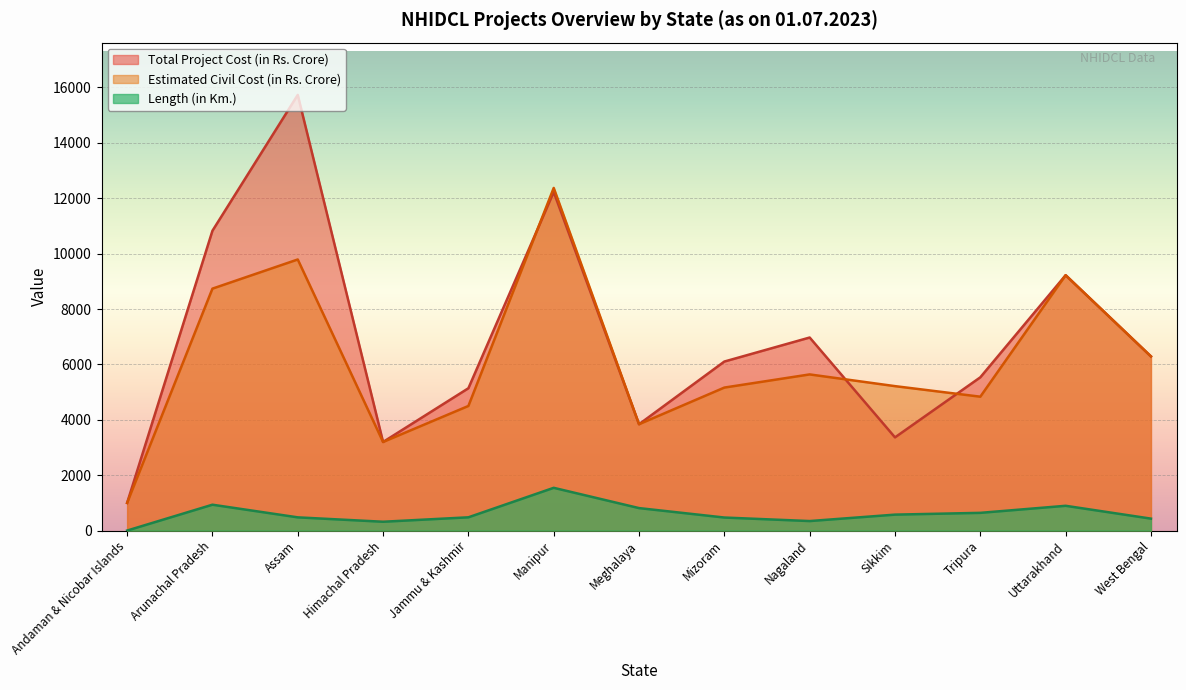

Reading right to left, what are all the values shown in this chart?

Length (in Km.): West Bengal=432.5	Uttarakhand=896.0	Tripura=641.1	Sikkim=577.0	Nagaland=344.9	Mizoram=472.0	Meghalaya=812.9	Manipur=1544.9	Jammu & Kashmir=480.0	Himachal Pradesh=320.0	Assam=478.5	Arunachal Pradesh=935.2	Andaman & Nicobar Islands=2.0
Estimated Civil Cost (in Rs. Crore): West Bengal=6290.0	Uttarakhand=9221.5	Tripura=4834.9	Sikkim=5216.0	Nagaland=5639.1	Mizoram=5164.0	Meghalaya=3841.2	Manipur=12372.3	Jammu & Kashmir=4500.0	Himachal Pradesh=3200.0	Assam=9788.9	Arunachal Pradesh=8736.0	Andaman & Nicobar Islands=1000.0
Total Project Cost (in Rs. Crore): West Bengal=6290.0	Uttarakhand=9221.5	Tripura=5534.3	Sikkim=3366.0	Nagaland=6971.4	Mizoram=6104.0	Meghalaya=3841.0	Manipur=12224.0	Jammu & Kashmir=5140.0	Himachal Pradesh=3200.0	Assam=15730.6	Arunachal Pradesh=10825.8	Andaman & Nicobar Islands=1000.0